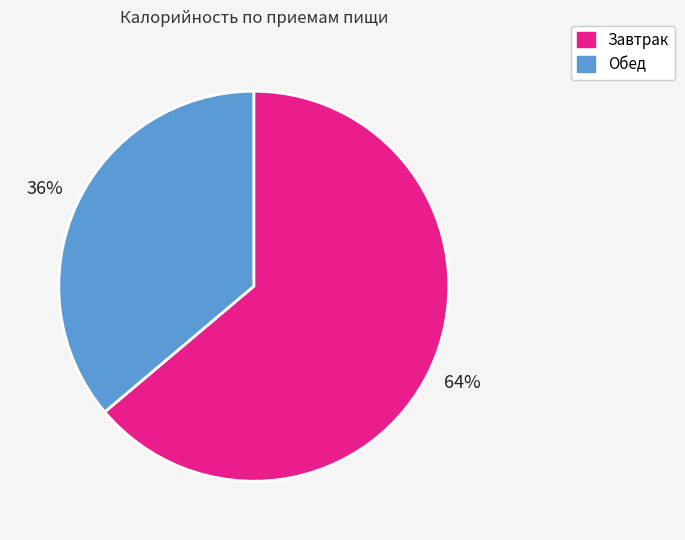

To the nearest percent, what is the difference between the Обед and Завтрак slice percentages?

28%